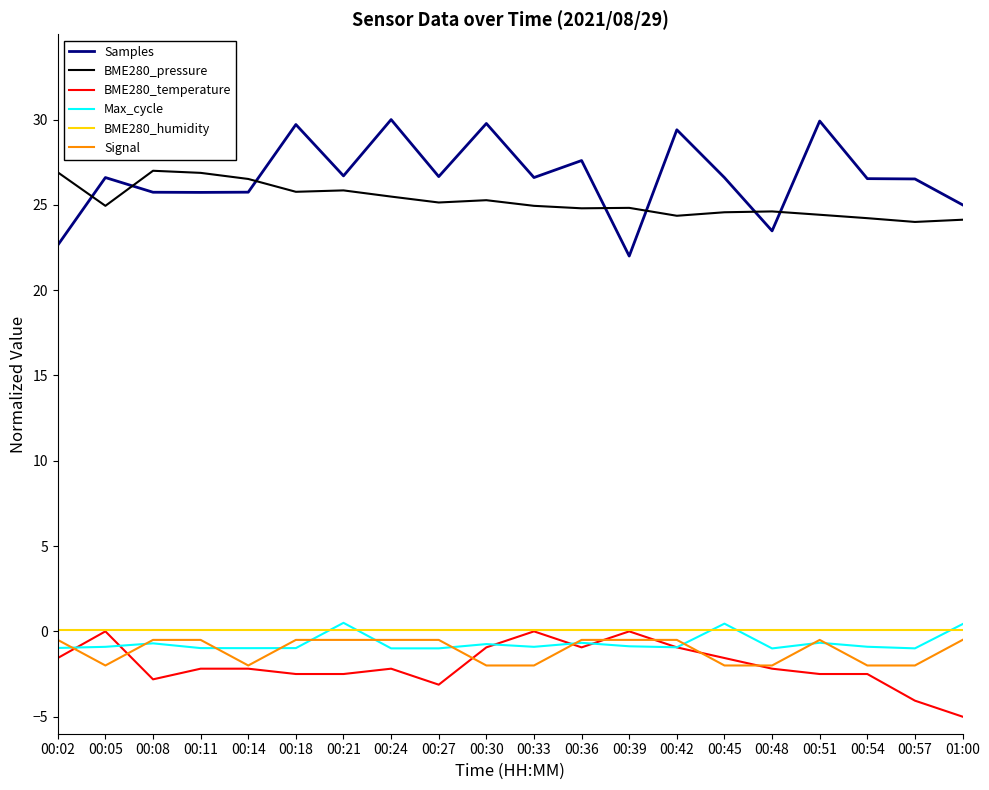

Which category has the lowest value across all series?

01:00